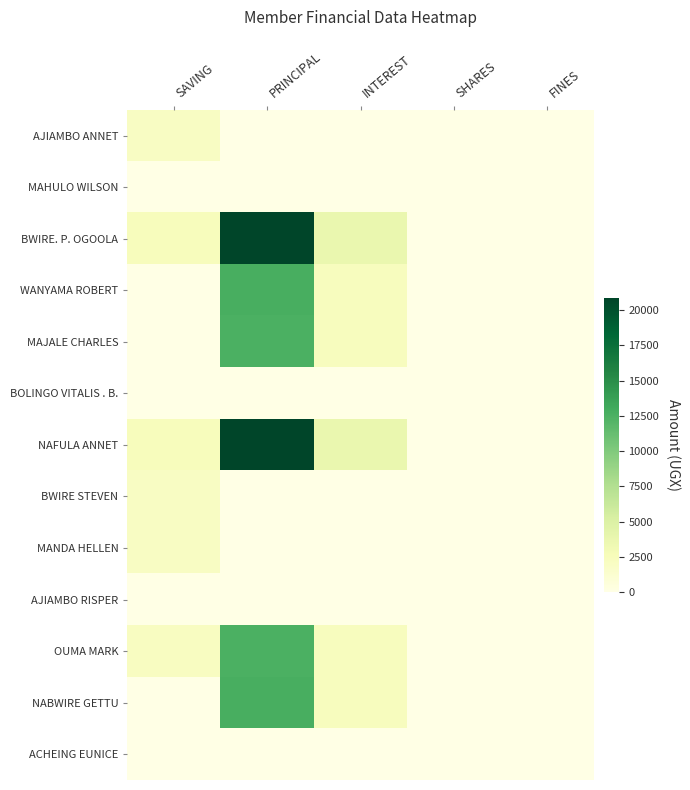

Reading right to left, extract all data points from this chart.

AJIAMBO ANNET: FINES=0	SHARES=0	INTEREST=0	PRINCIPAL=0	SAVING=2000
MAHULO WILSON: FINES=0	SHARES=0	INTEREST=0	PRINCIPAL=0	SAVING=0
BWIRE. P. OGOOLA: FINES=0	SHARES=0	INTEREST=3700	PRINCIPAL=20900	SAVING=2400
WANYAMA ROBERT: FINES=0	SHARES=0	INTEREST=2300	PRINCIPAL=12700	SAVING=0
MAJALE CHARLES: FINES=0	SHARES=0	INTEREST=2300	PRINCIPAL=12500	SAVING=0
BOLINGO VITALIS . B.: FINES=0	SHARES=0	INTEREST=0	PRINCIPAL=0	SAVING=0
NAFULA ANNET: FINES=0	SHARES=0	INTEREST=3700	PRINCIPAL=20900	SAVING=2400
BWIRE STEVEN: FINES=0	SHARES=0	INTEREST=0	PRINCIPAL=0	SAVING=2000
MANDA HELLEN: FINES=0	SHARES=0	INTEREST=0	PRINCIPAL=0	SAVING=2000
AJIAMBO RISPER: FINES=0	SHARES=0	INTEREST=0	PRINCIPAL=0	SAVING=0
OUMA MARK: FINES=0	SHARES=0	INTEREST=2300	PRINCIPAL=12500	SAVING=2200
NABWIRE GETTU: FINES=0	SHARES=0	INTEREST=2300	PRINCIPAL=12700	SAVING=0
ACHEING EUNICE: FINES=0	SHARES=0	INTEREST=0	PRINCIPAL=0	SAVING=0